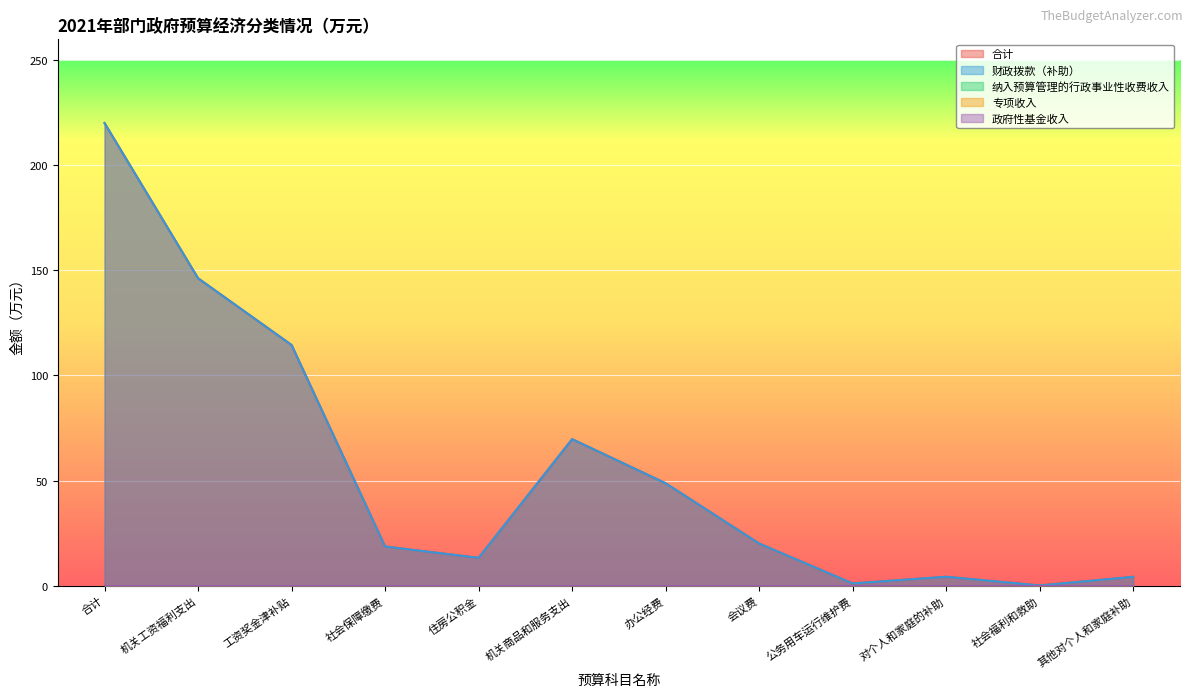

True or false: 政府性基金收入 and 纳入预算管理的行政事业性收费收入 cross at least once.

False